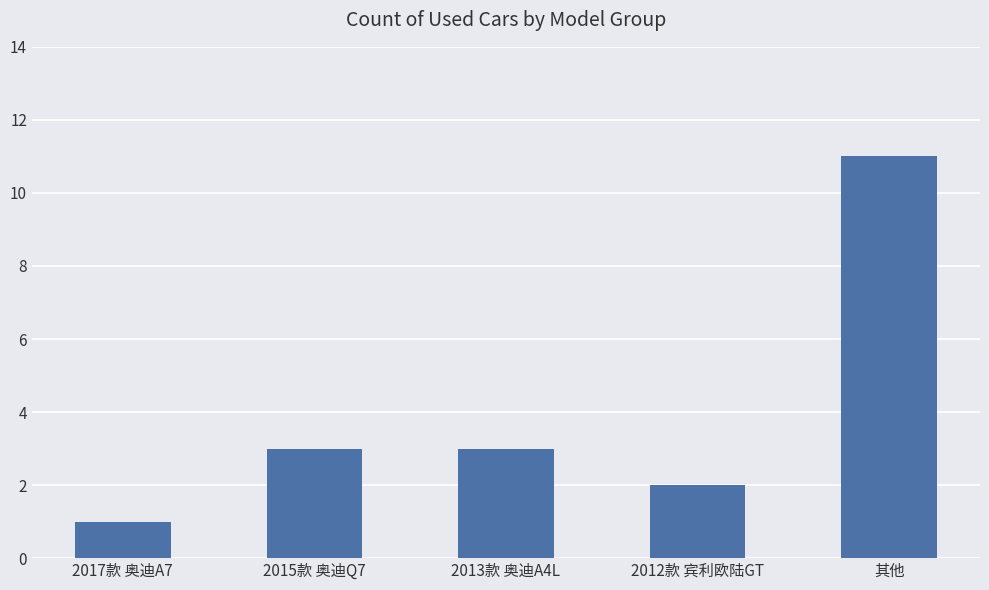

What is the minimum value shown in the chart?

1